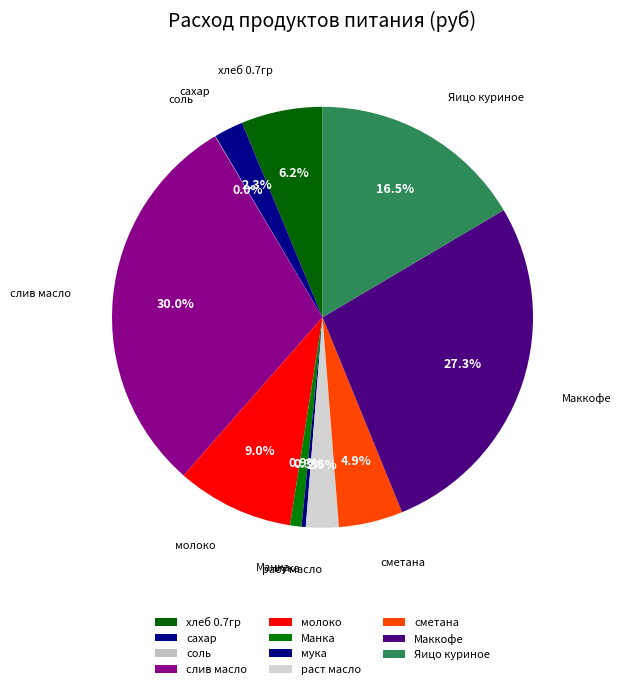

What is the change in value from соль to раст масло?

+321.4